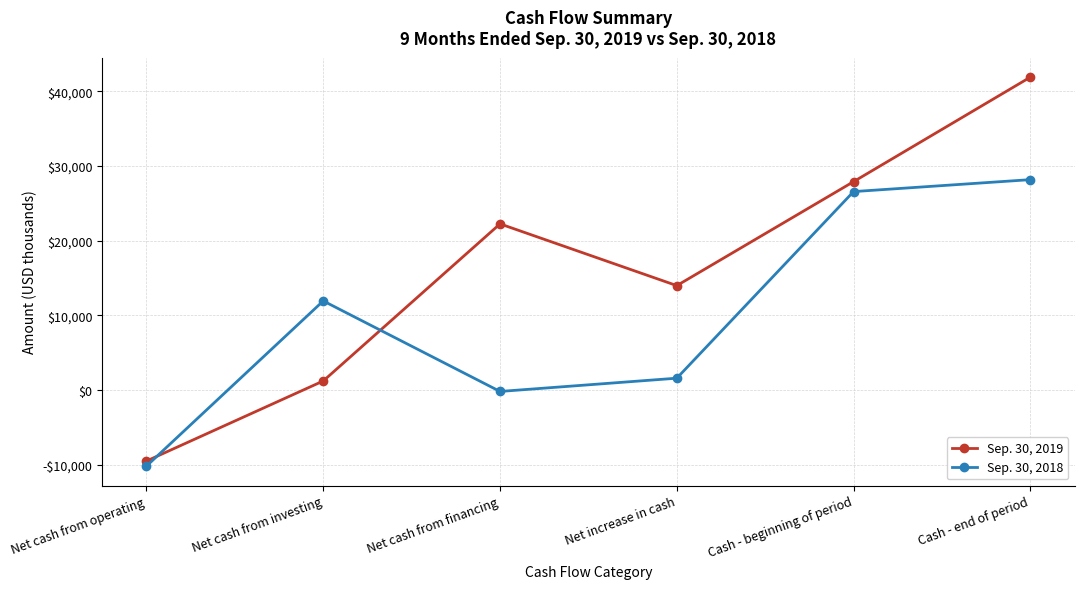

How many negative values does the Sep. 30, 2019 series have?

1